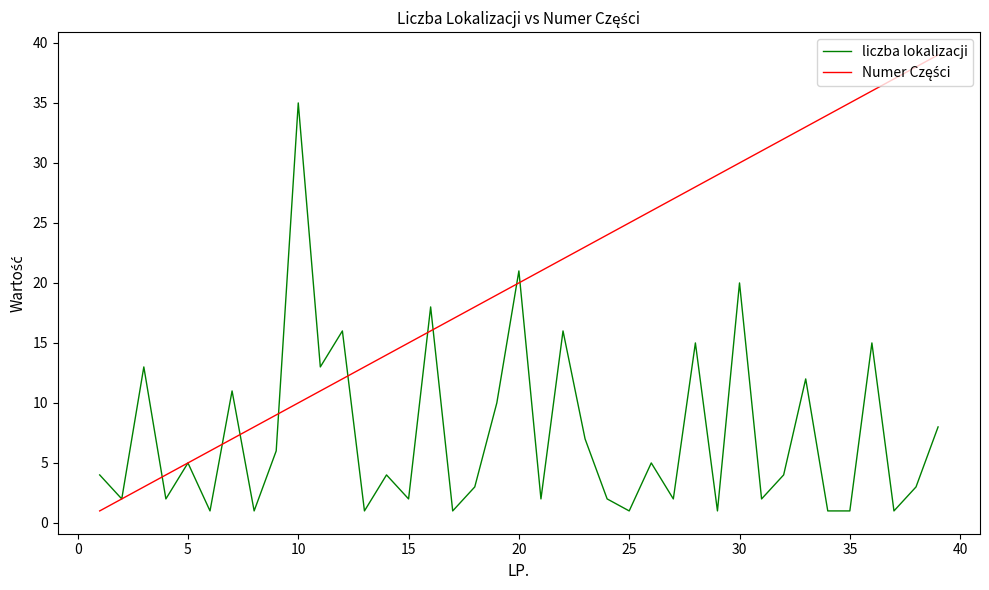

What is the maximum value shown in the chart?

39